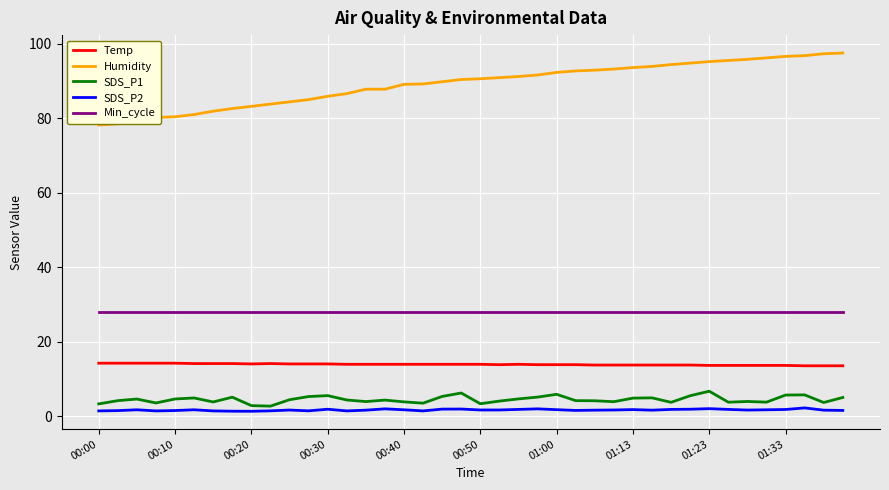

Which series has the largest total across all categories?

Humidity